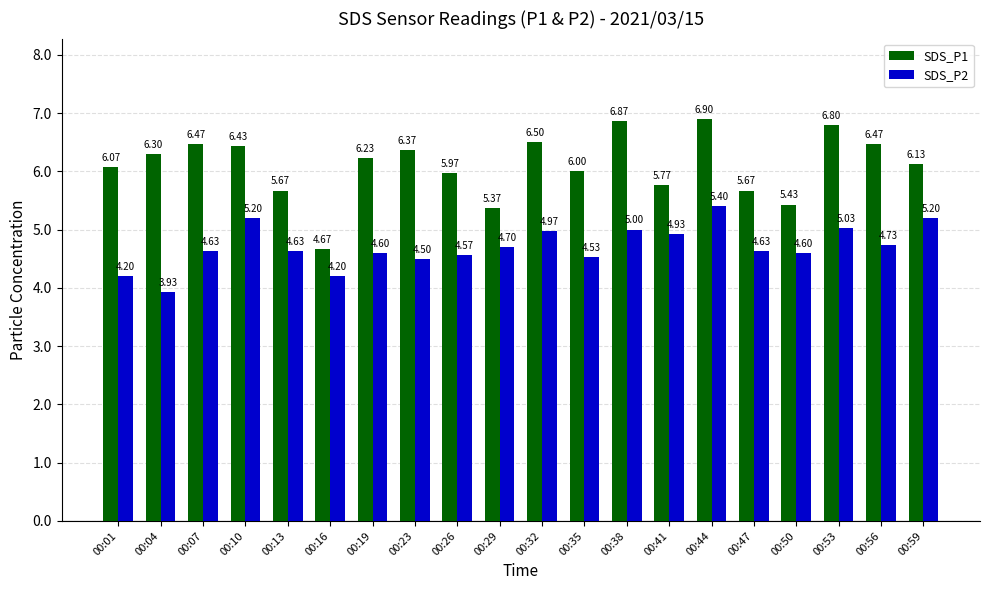

What is the spread (max minus min) of values at 00:44?

1.5